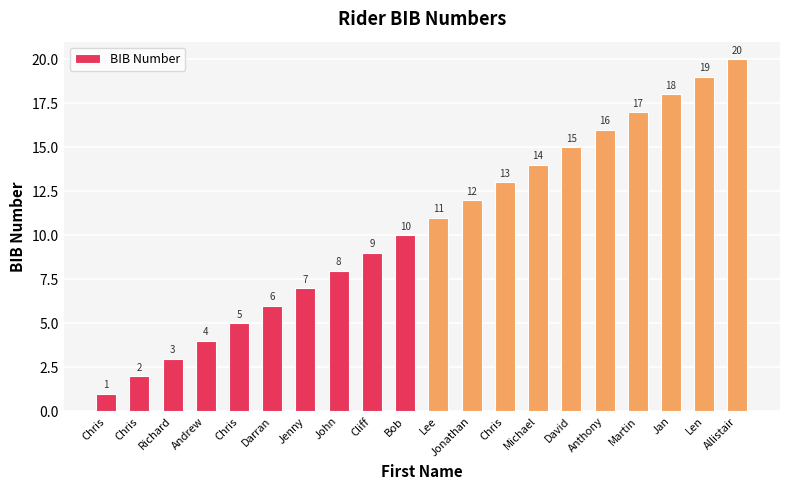

How many bars are there in total?

20